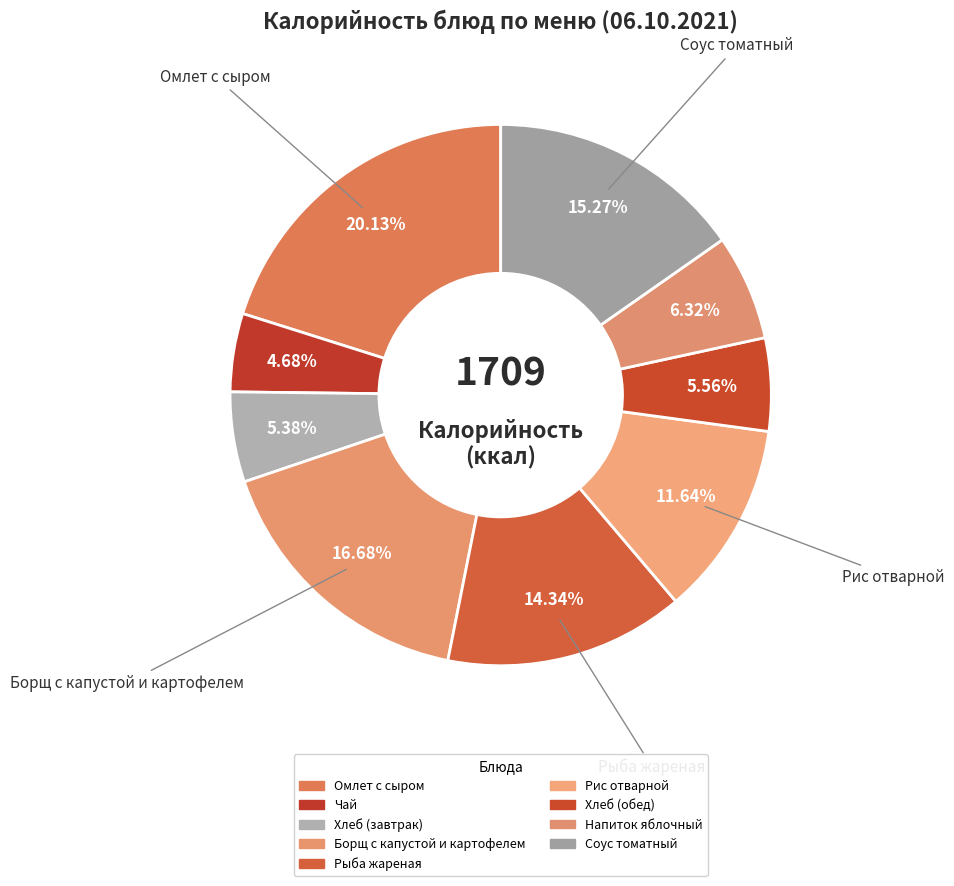

To the nearest percent, what is the combined percentage of Соус томатный and Рис отварной?

27%